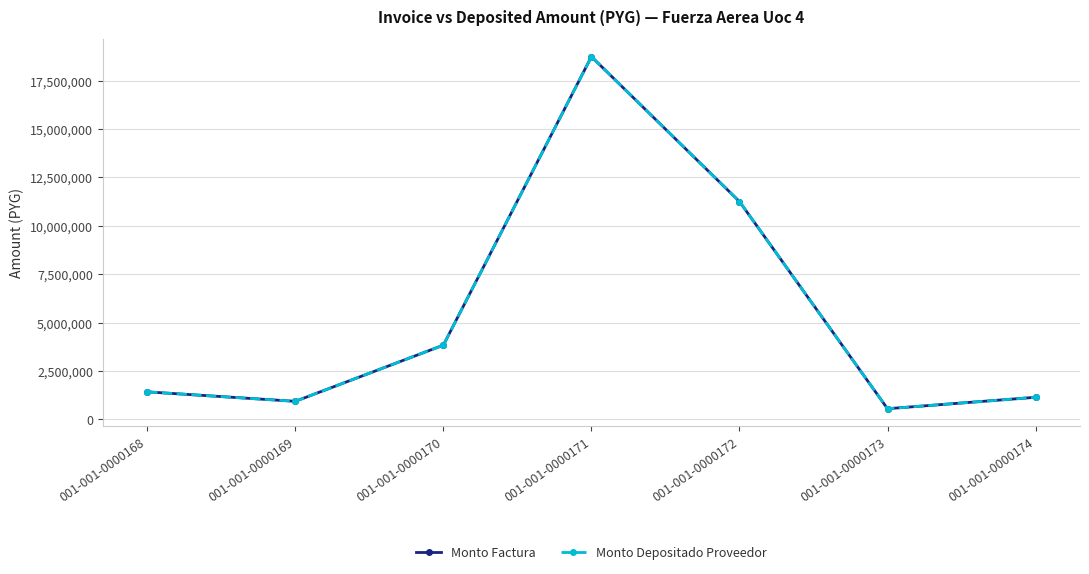

Is this an area chart (filled region under the line)?

No